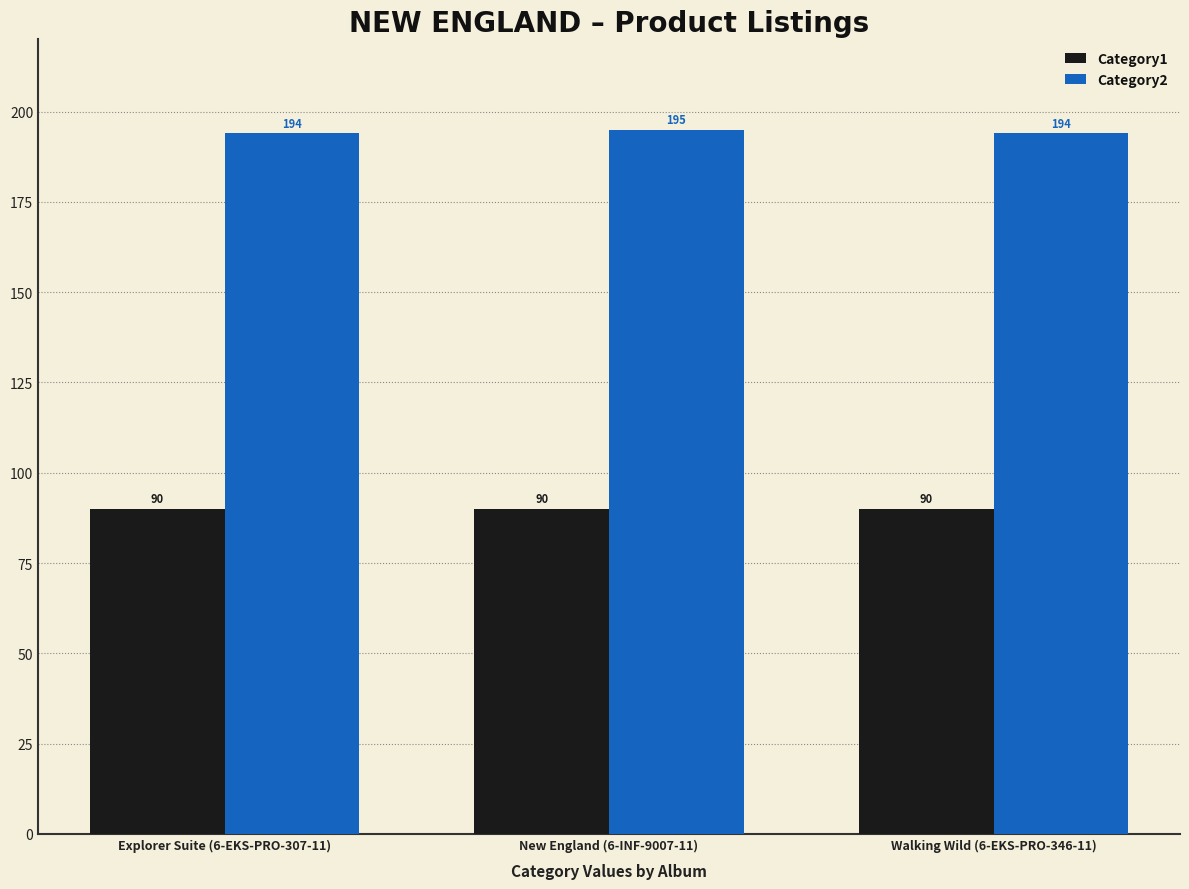

The value of Category1 at New England (6-INF-9007-11) is 24. True or false?

False